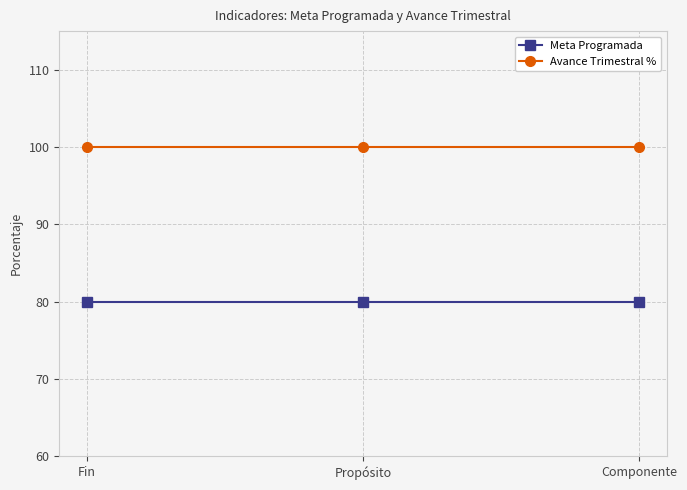

What is the maximum value shown in the chart?

100